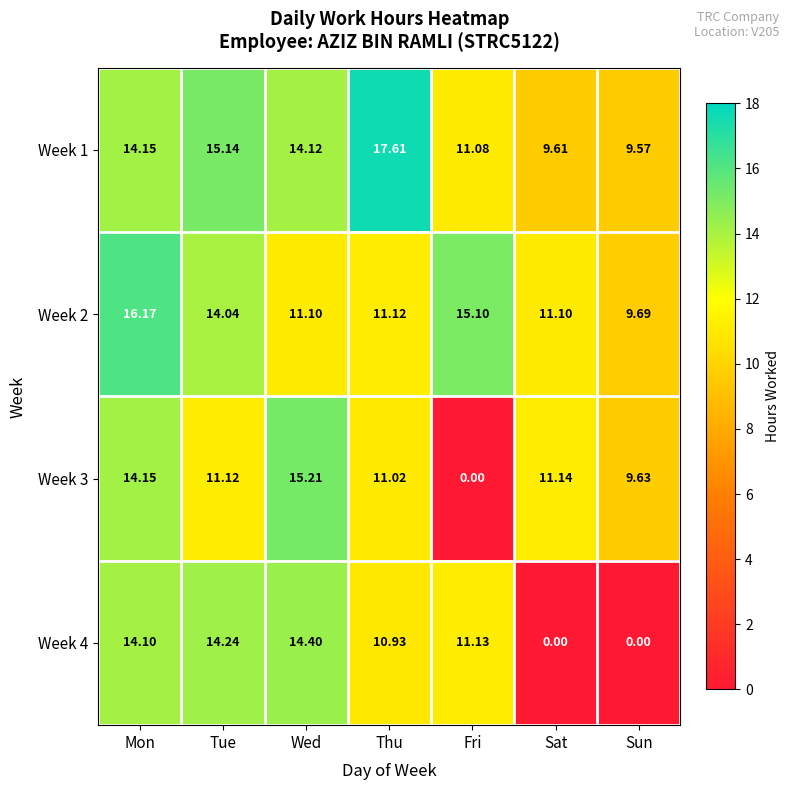

How many values in the Week 3 series exceed 11?

5